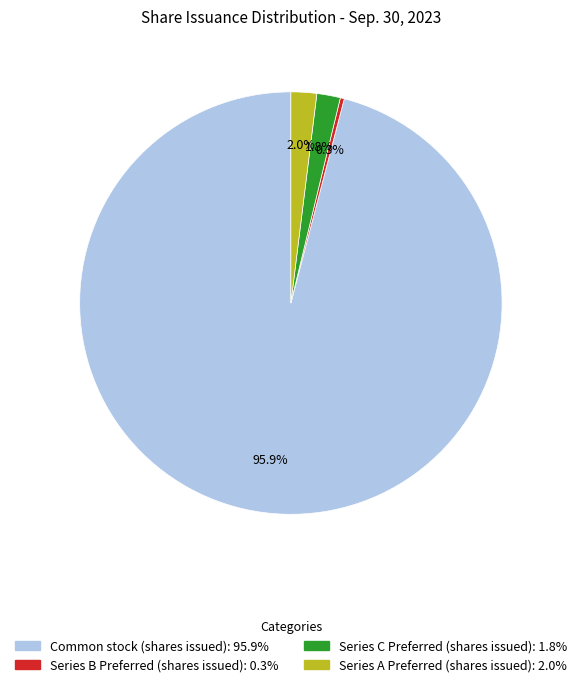

How many slices are in this pie chart?

4